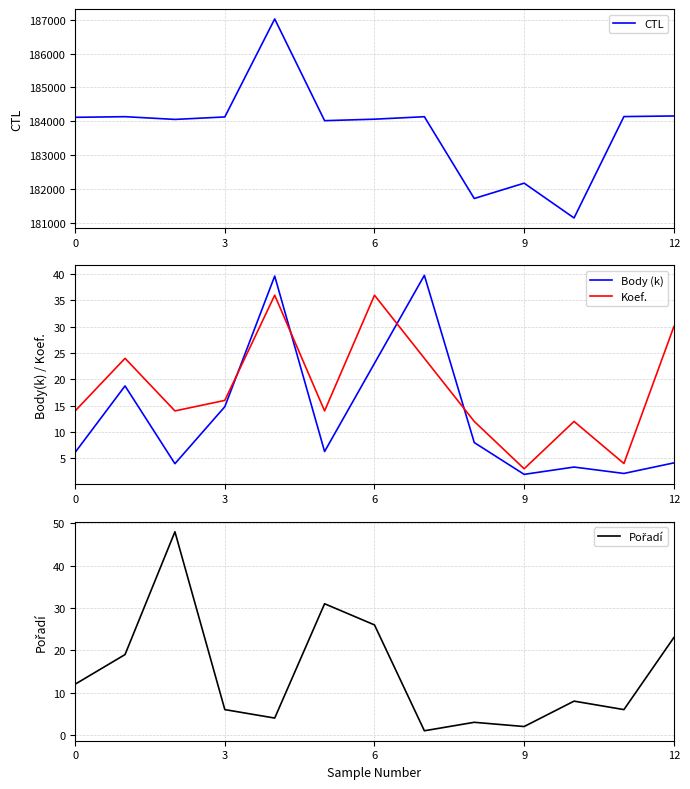

What is the label of the 12th point from the left?

11